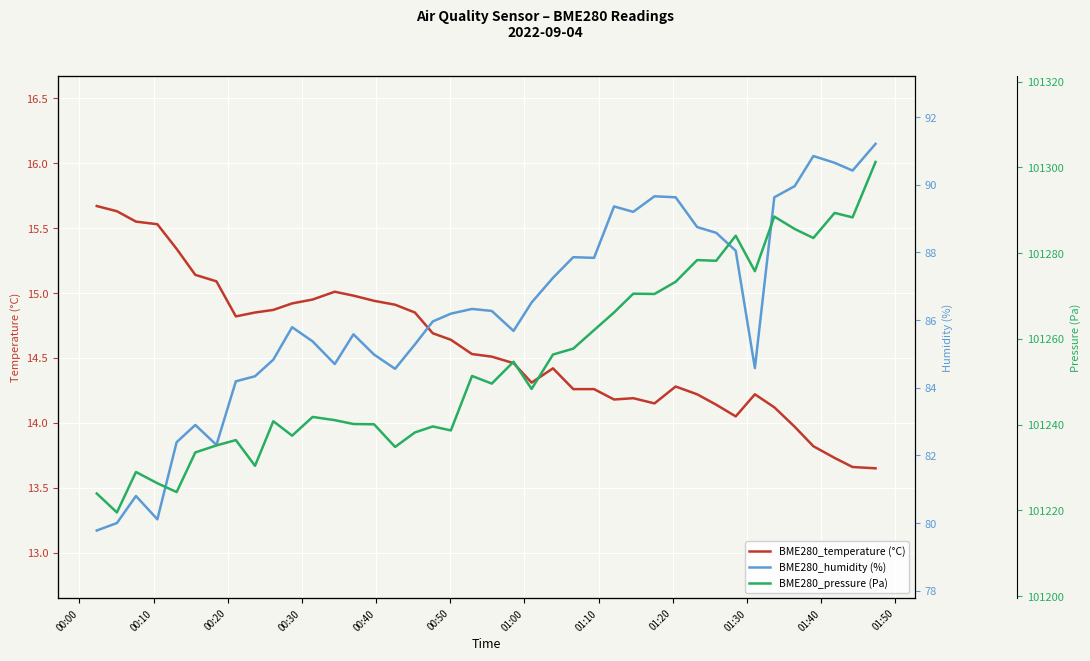

What is the highest value of the BME280_temperature (°C) series?

15.7